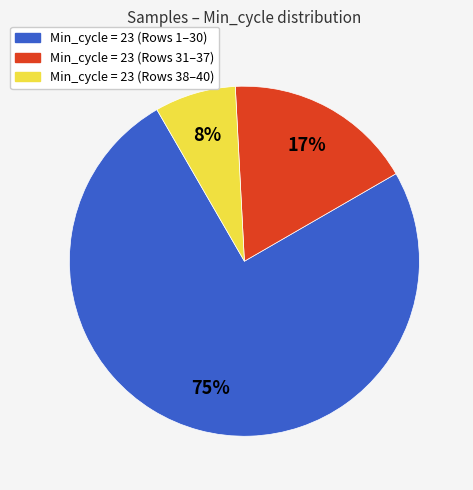

Does any single category account for the majority?

Yes